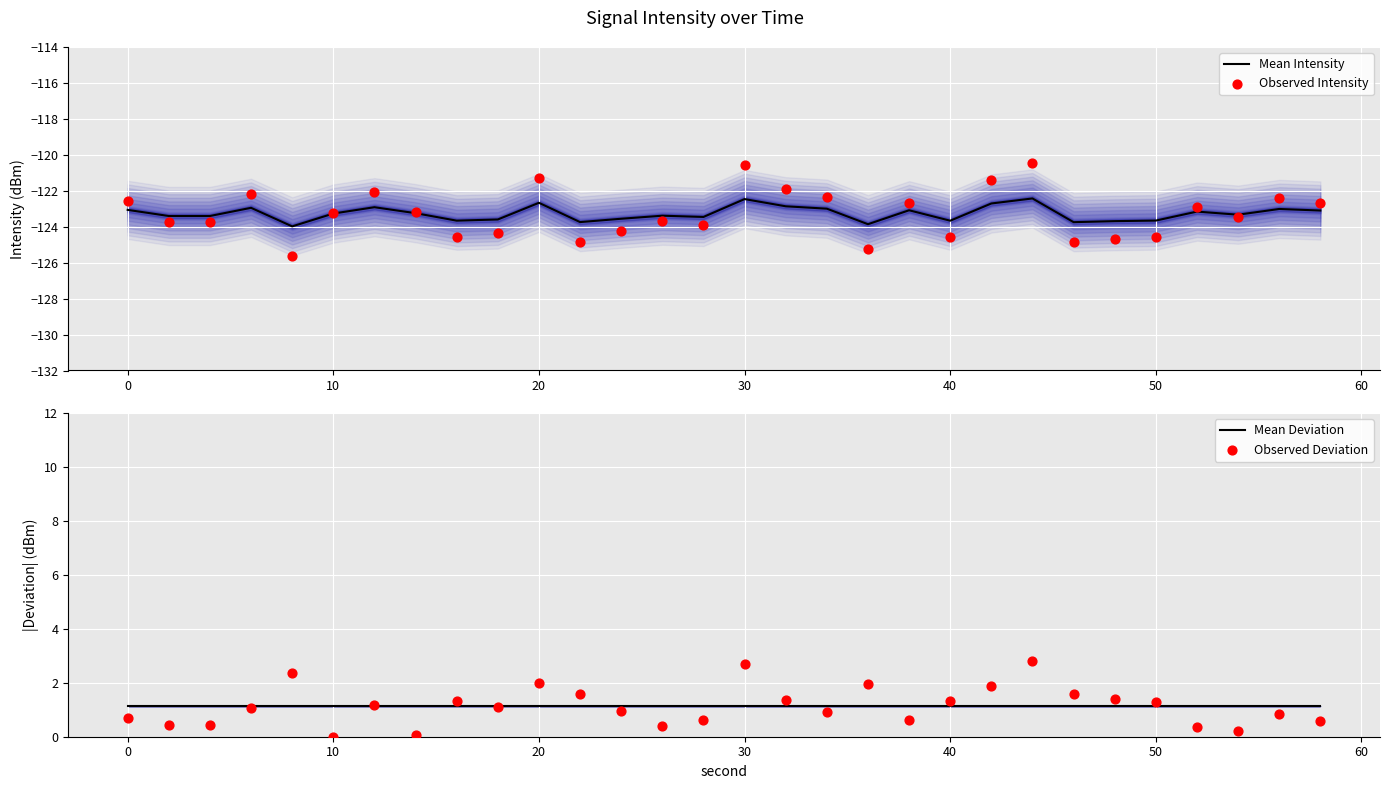

What is the highest value of the Mean Intensity series?

-122.4